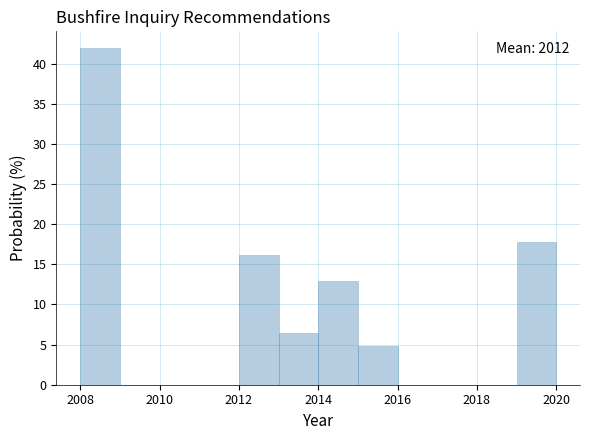

Which range on the x-axis has the tallest bar?

2008 to 2009